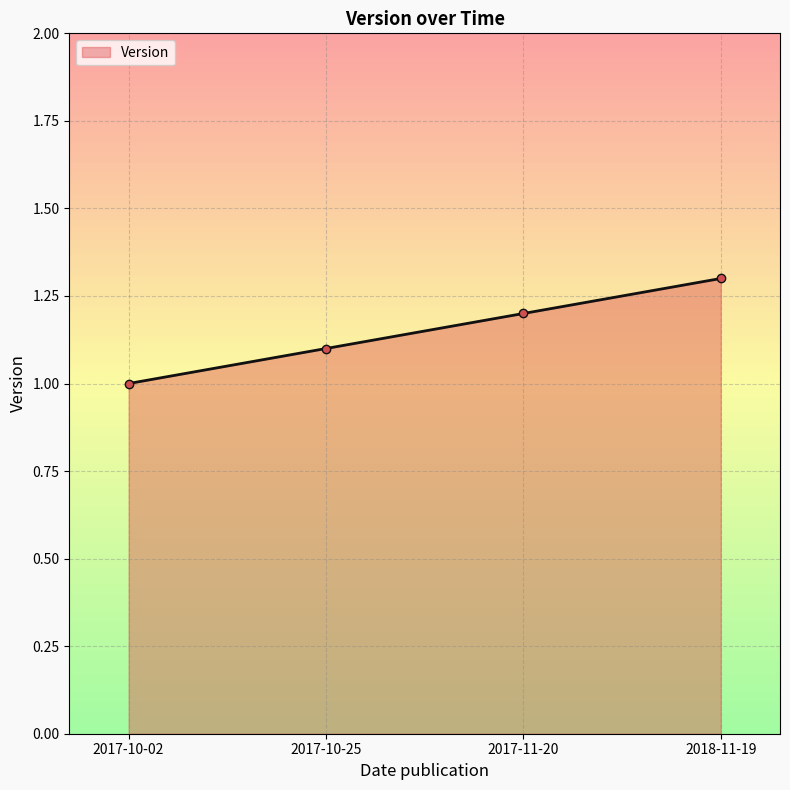

Does the chart display data point markers on the line(s)?

Yes